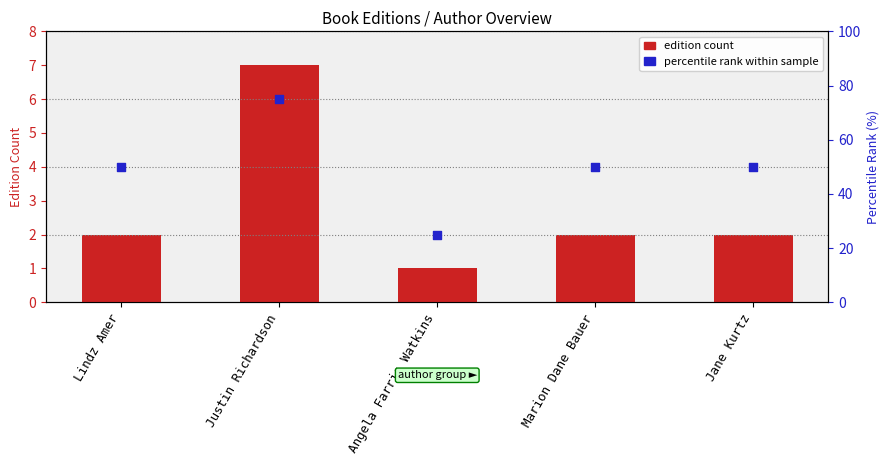

Is the value of percentile rank within sample at Jane Kurtz greater than the value of edition count at Jane Kurtz?

Yes